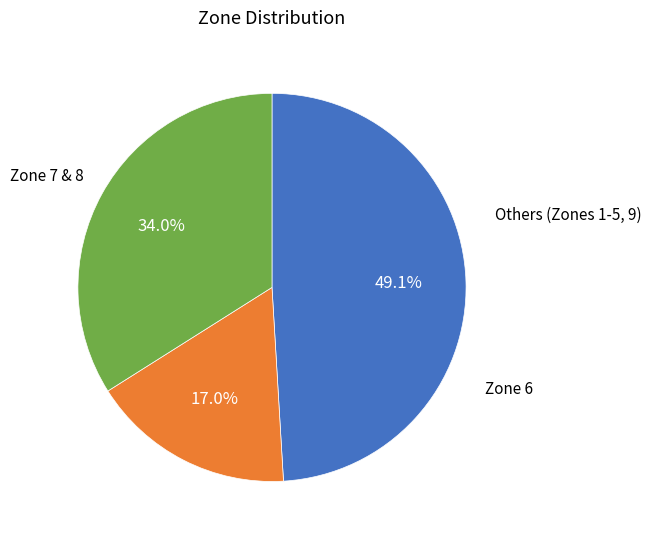

Is there any slice that represents more than half of the pie?

No